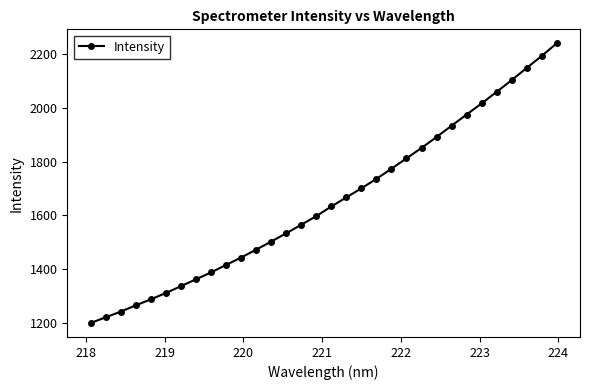

What is the minimum value shown in the chart?

1198.4